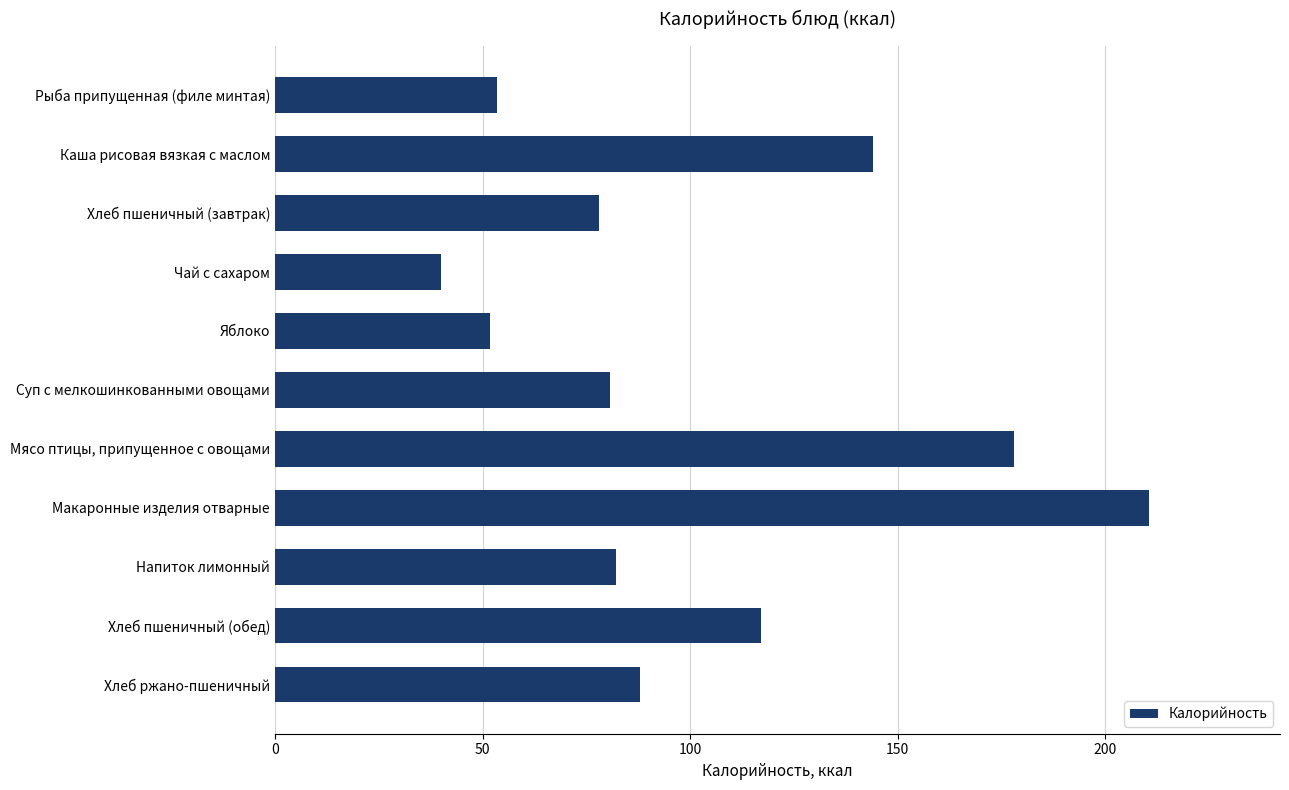

What is the label of the 1st bar from the top?

Рыба припущенная (филе минтая)